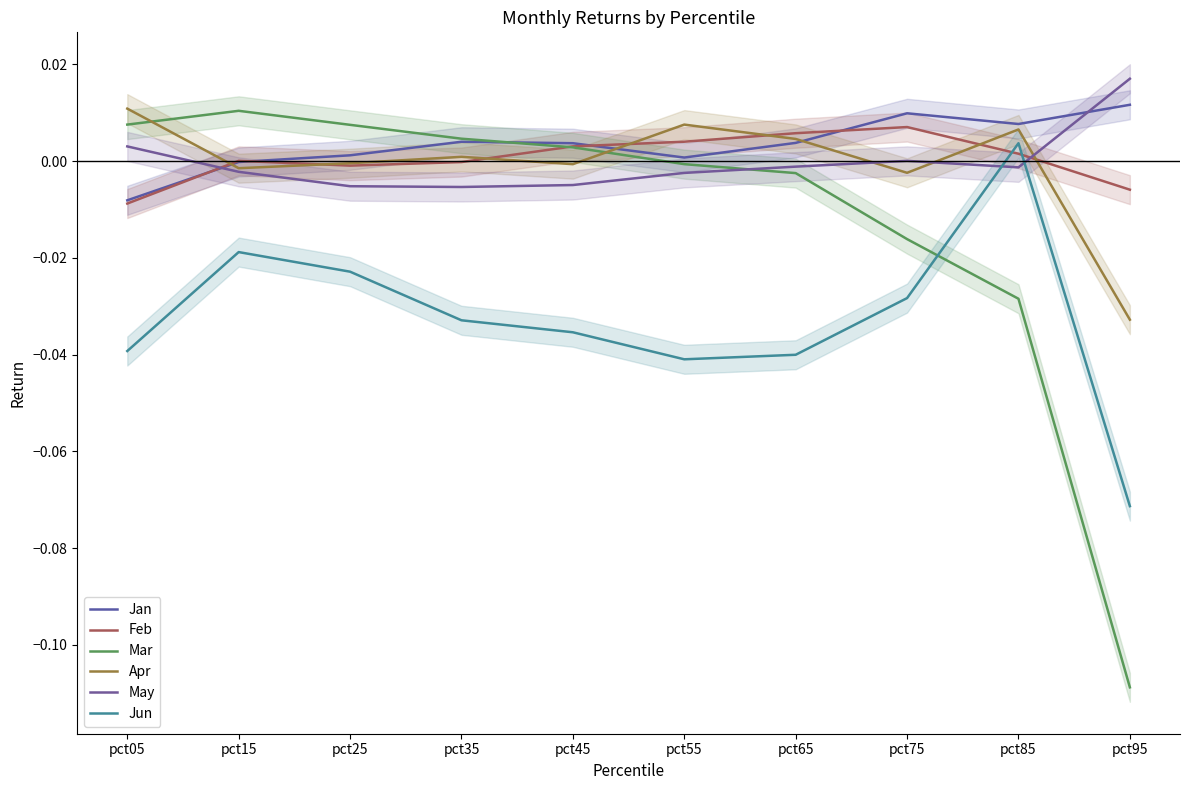

How many interior local peaks does the Jun series have?

2